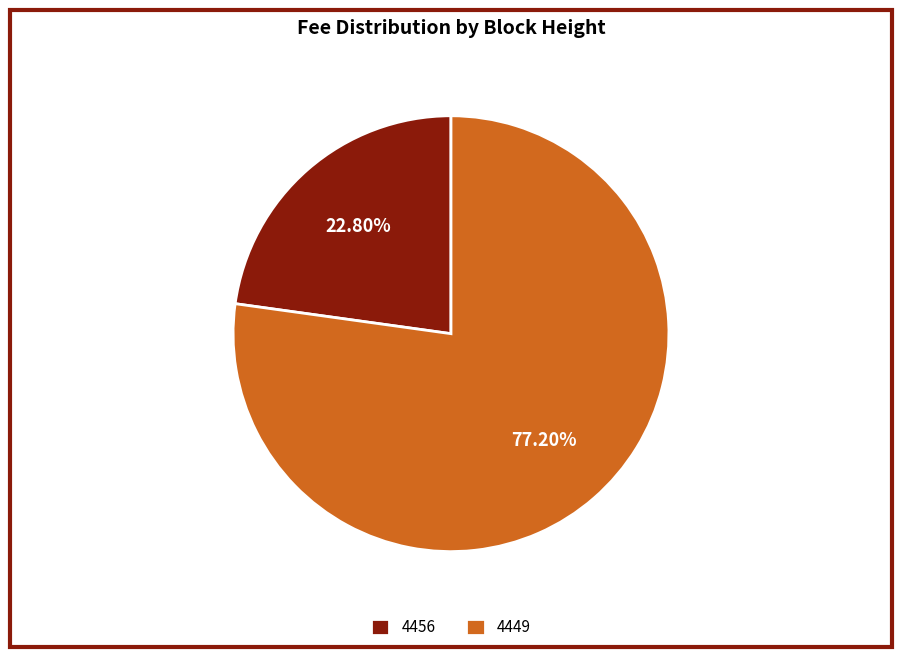

What is the total percentage of 4449 and 4456?

100.0%